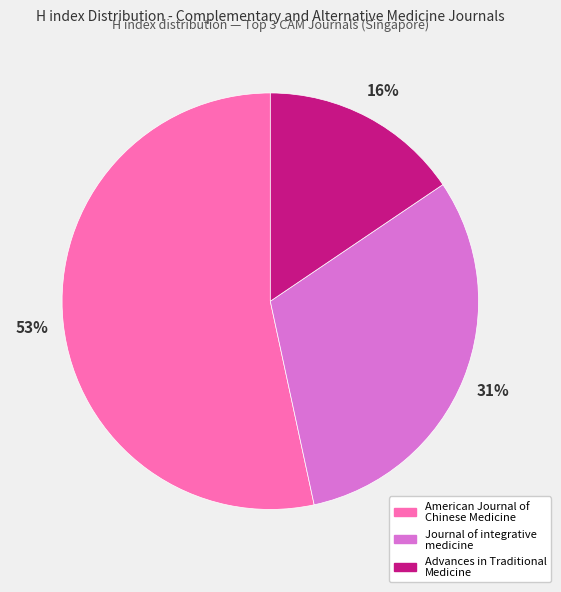

Is the sum of Advances in Traditional Medicine and American Journal of Chinese Medicine greater than half?

Yes